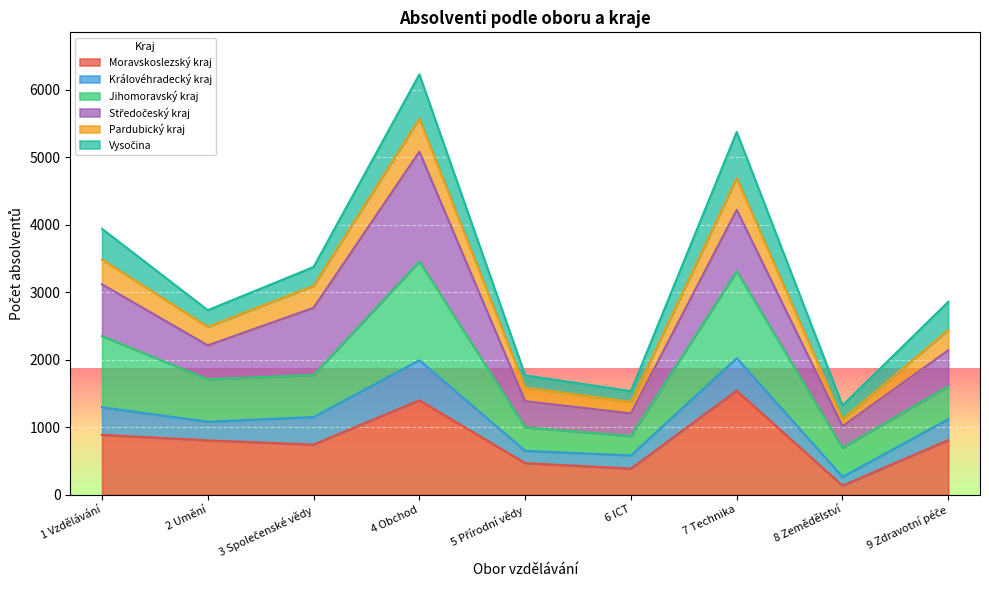

What is the label of the 4th point from the left?

4 Obchod